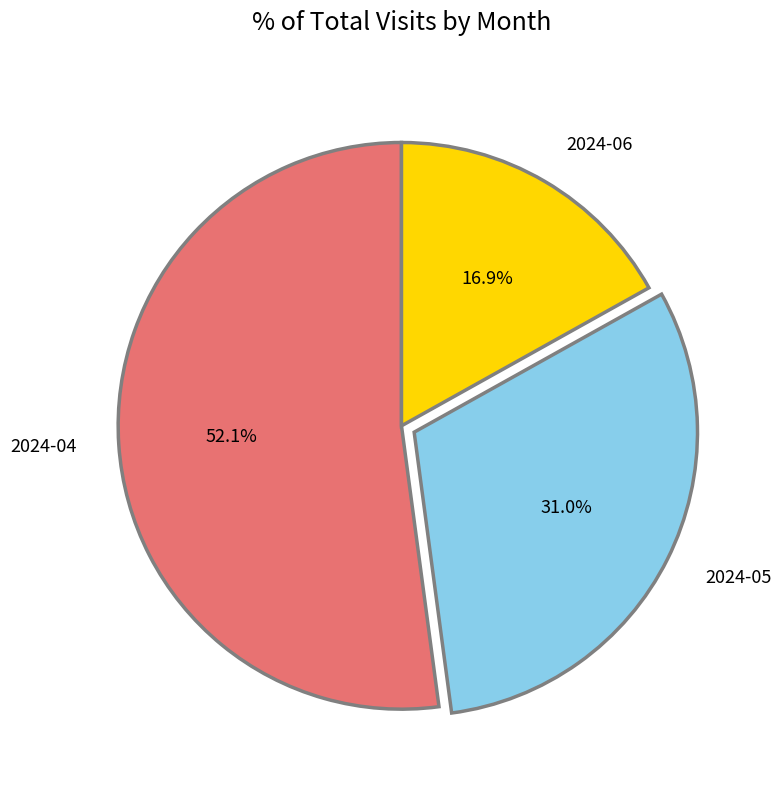

True or false: 2024-05 accounts for 21% of the total.

False